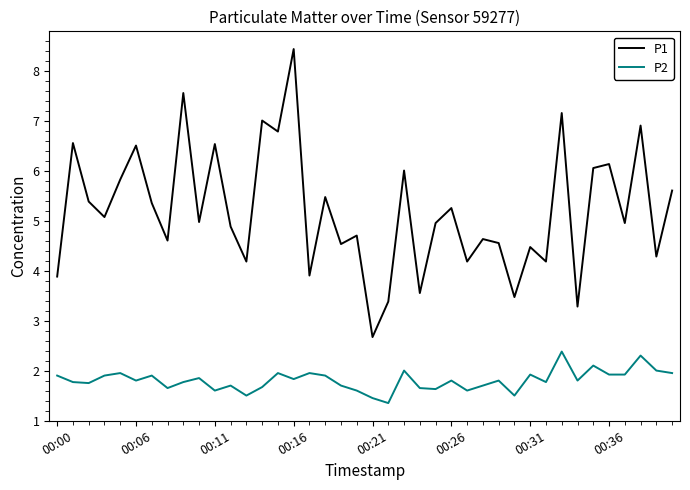

True or false: P2 and P1 cross at least once.

False